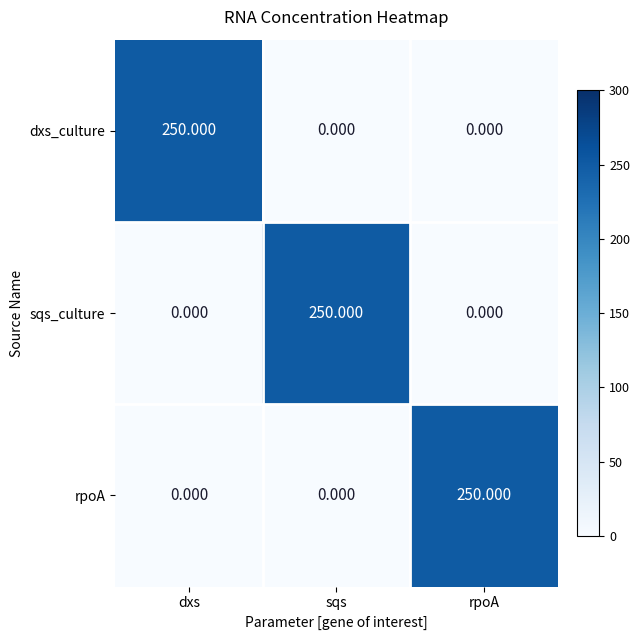

Is the value of rpoA at dxs greater than the value of dxs_culture at dxs?

No